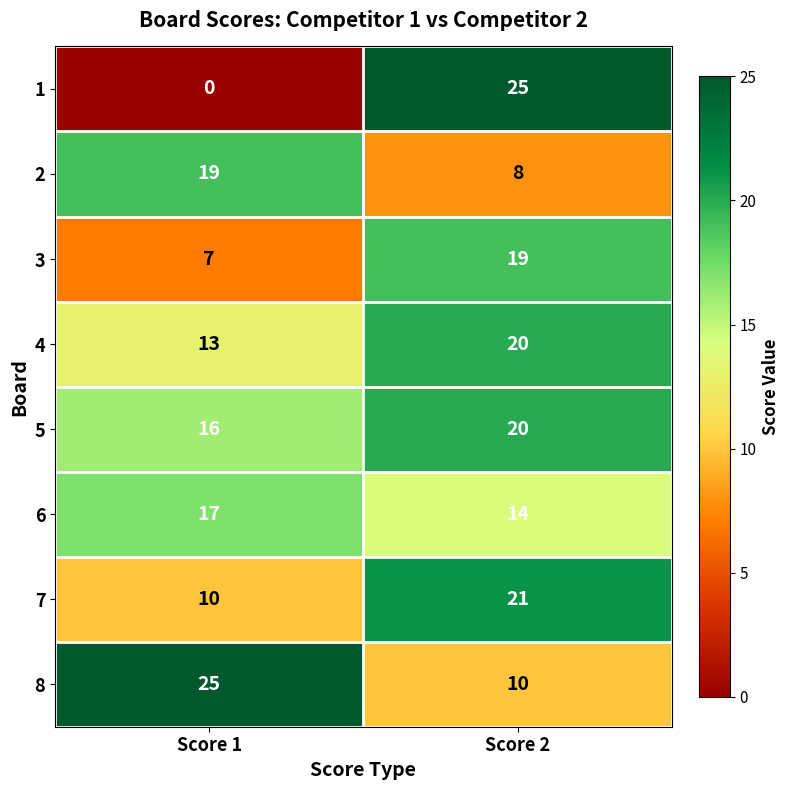

Reading left to right, transcribe all the data shown in this chart.

1: Score 1=0	Score 2=25
2: Score 1=19	Score 2=8
3: Score 1=7	Score 2=19
4: Score 1=13	Score 2=20
5: Score 1=16	Score 2=20
6: Score 1=17	Score 2=14
7: Score 1=10	Score 2=21
8: Score 1=25	Score 2=10